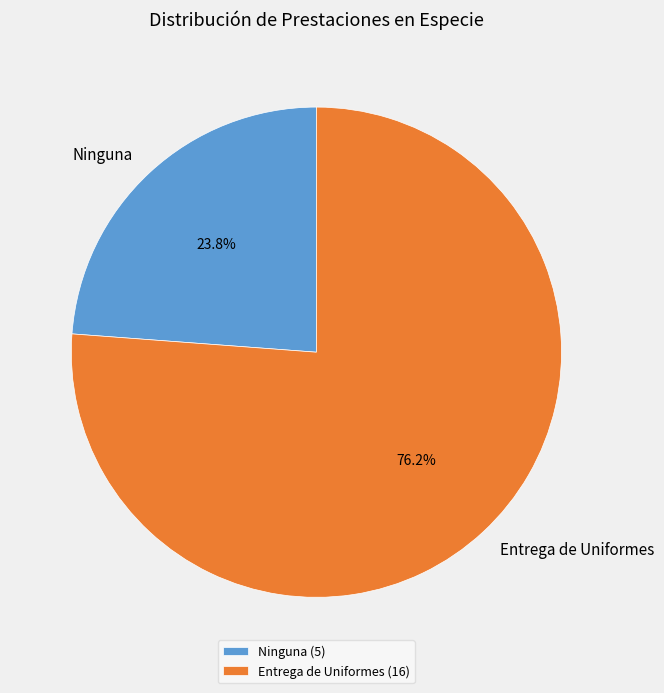

Between Ninguna and Entrega de Uniformes, which is larger?

Entrega de Uniformes